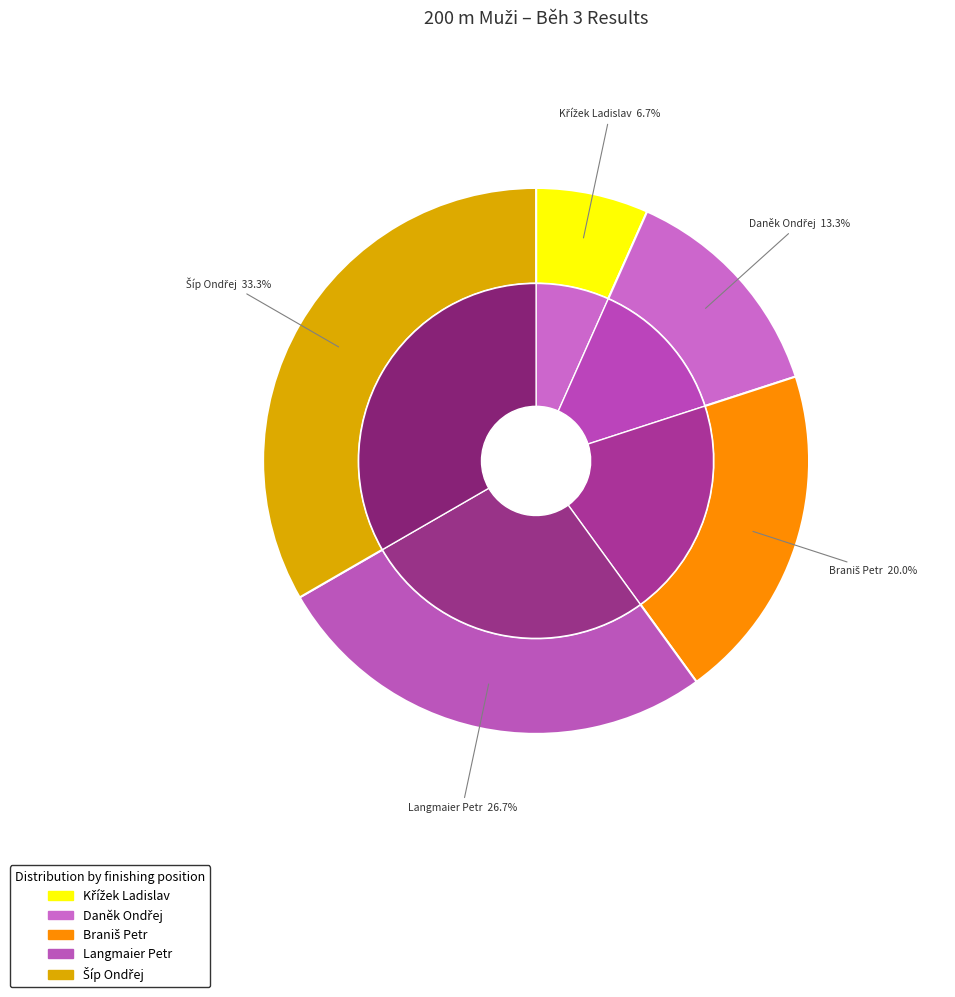

To the nearest percent, what portion does Šíp Ondřej represent?

33%